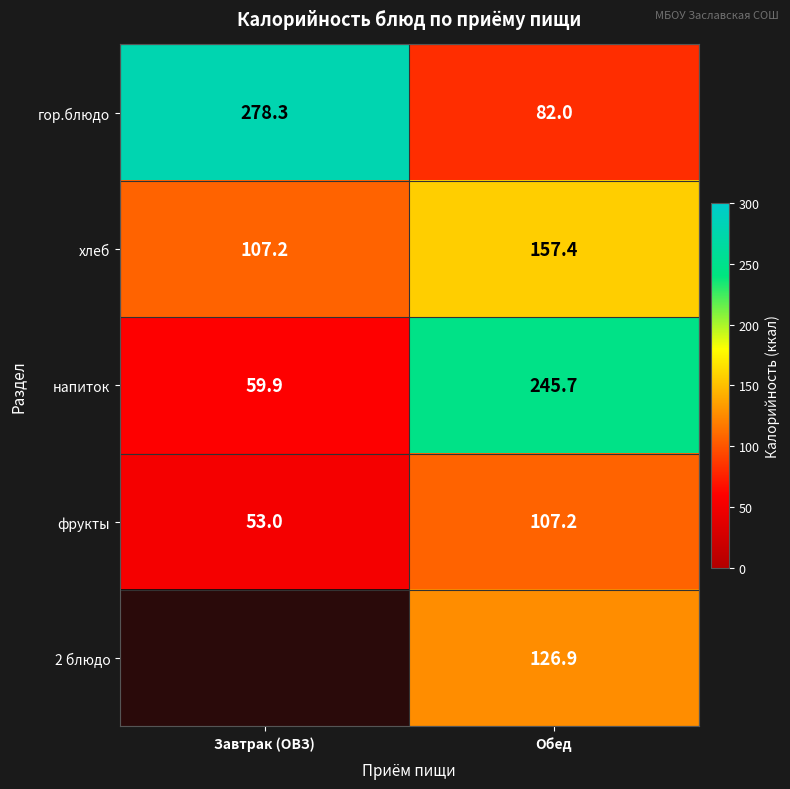

The гор.блюдо series shows 460.3 at Завтрак (ОВЗ). True or false?

False